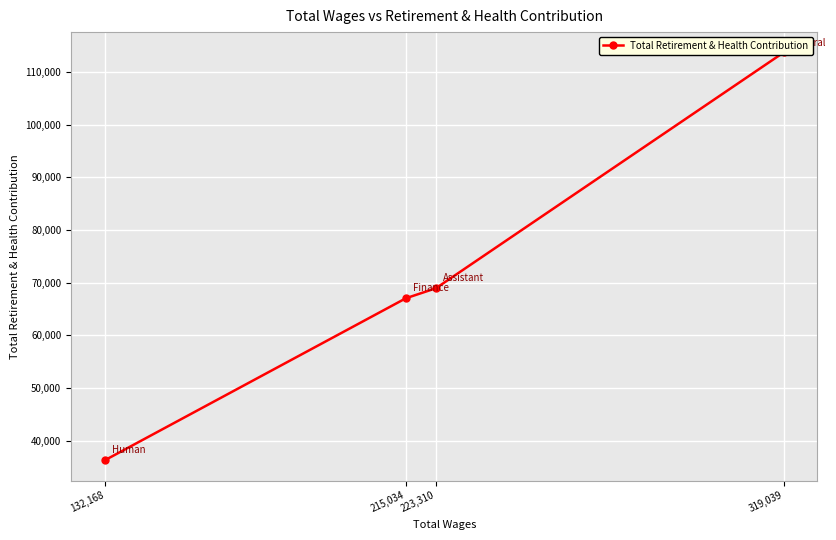

What is the difference between the second highest and second lowest values?

1901